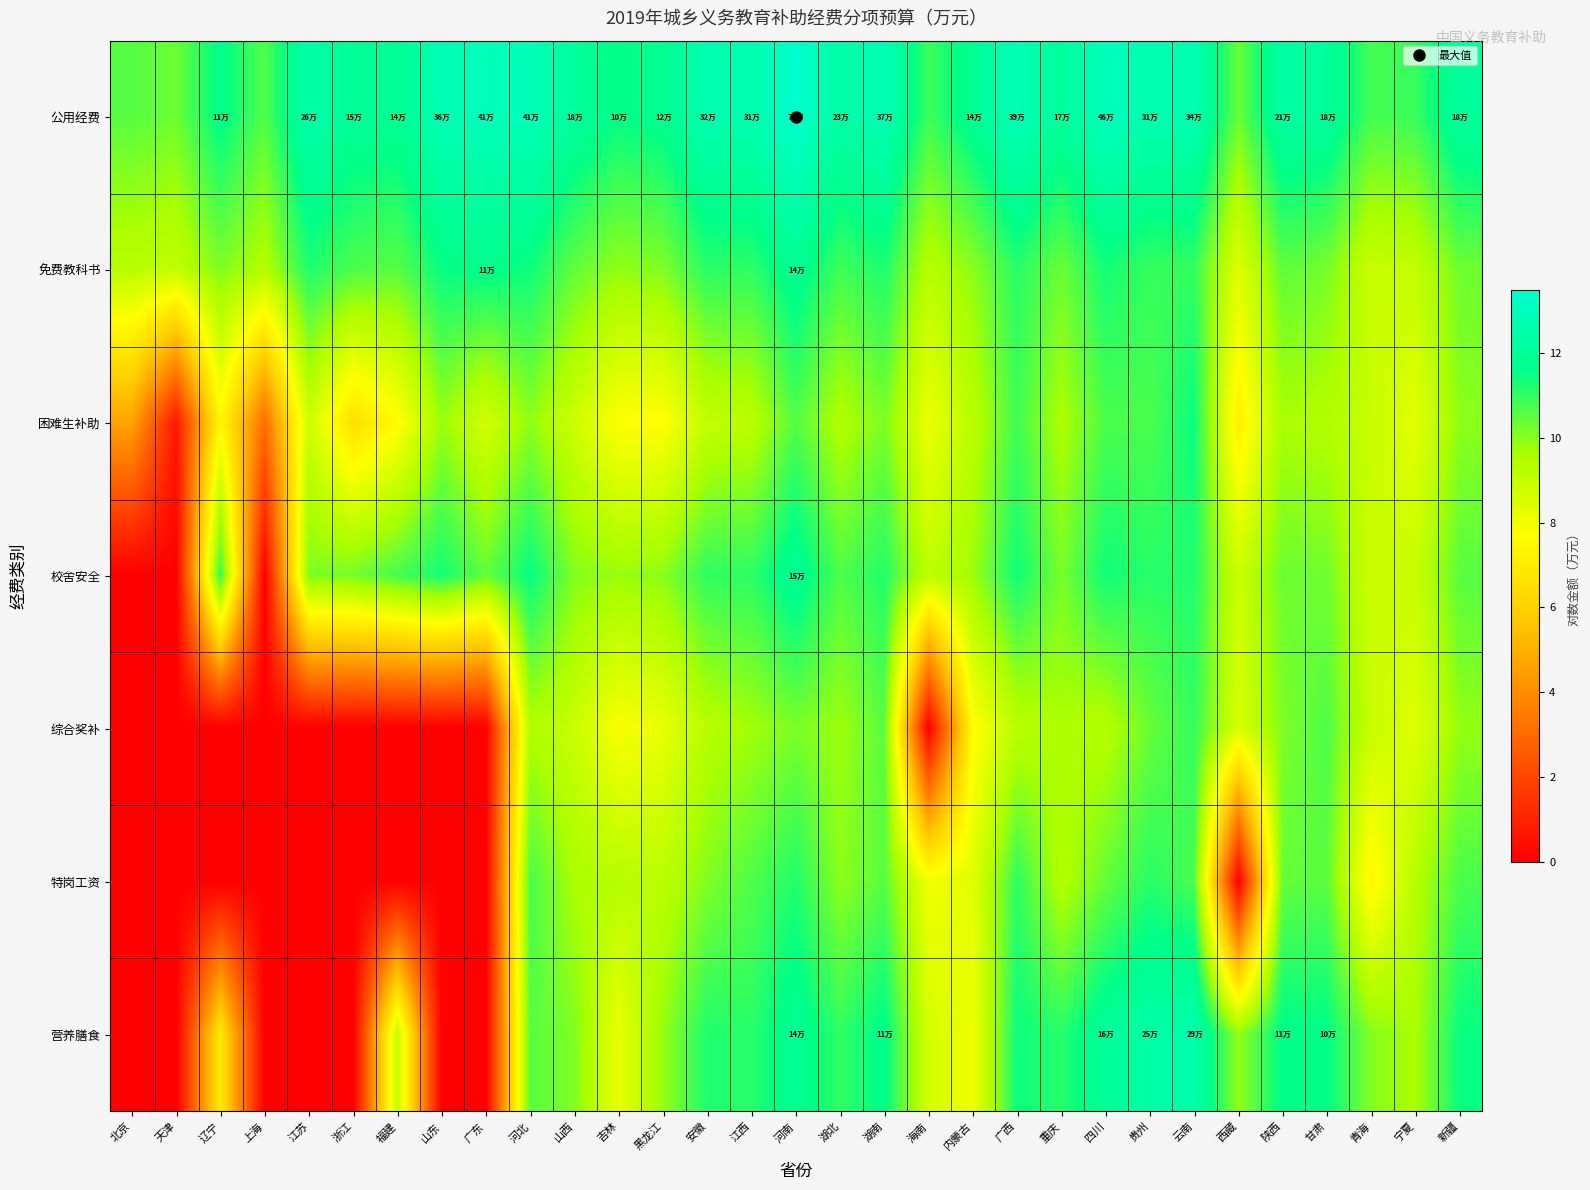

Rank the series by their maximum value, from highest to lowest.

公用经费, 营养膳食, 校舍安全, 免费教科书, 困难生补助, 特岗工资, 综合奖补